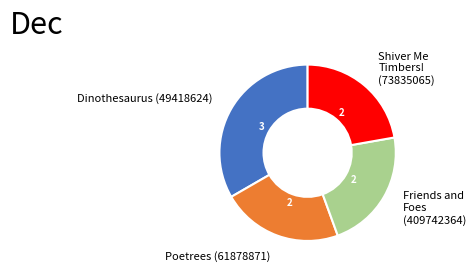

Between Shiver Me Timbers! (73835065) and Dinothesaurus (49418624), which is larger?

Dinothesaurus (49418624)